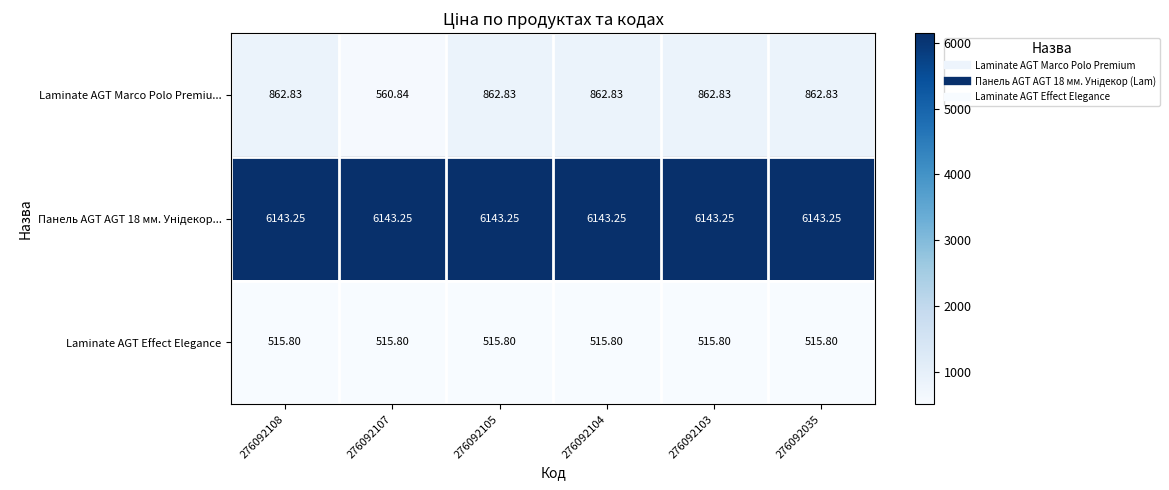

Is the value of Laminate AGT Marco Polo Premiu... at 276092103 greater than the value of Laminate AGT Effect Elegance at 276092105?

Yes